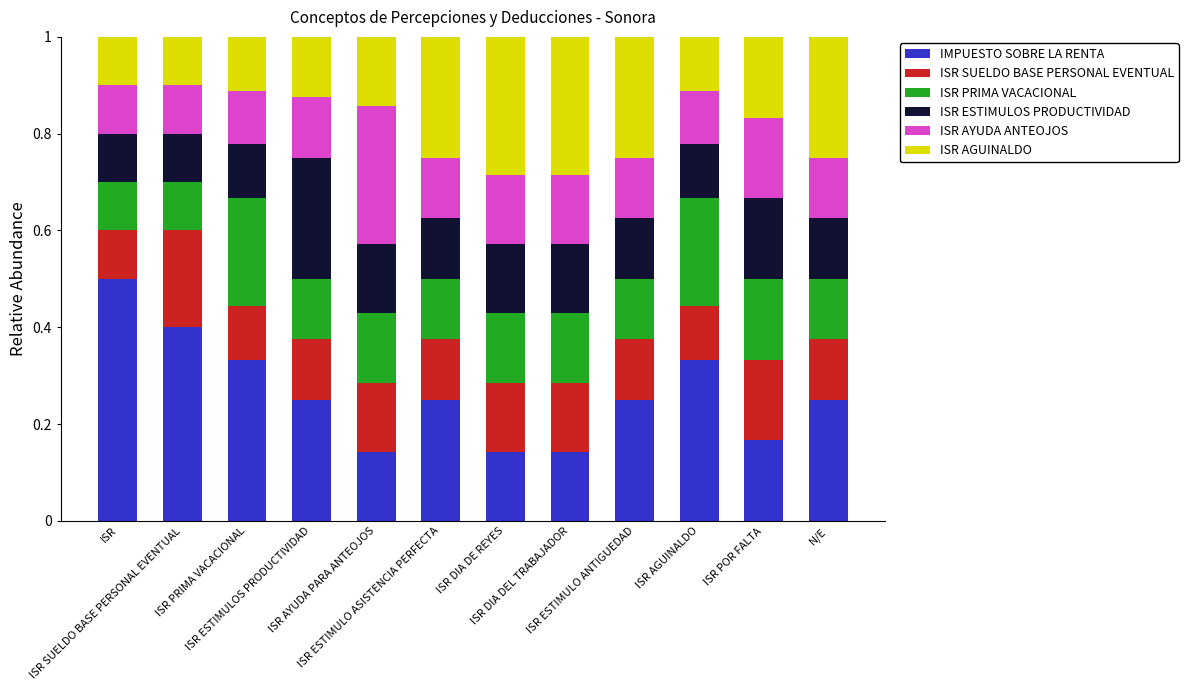

What are all the series names shown in the legend?

IMPUESTO SOBRE LA RENTA, ISR SUELDO BASE PERSONAL EVENTUAL, ISR PRIMA VACACIONAL, ISR ESTIMULOS PRODUCTIVIDAD, ISR AYUDA ANTEOJOS, ISR AGUINALDO